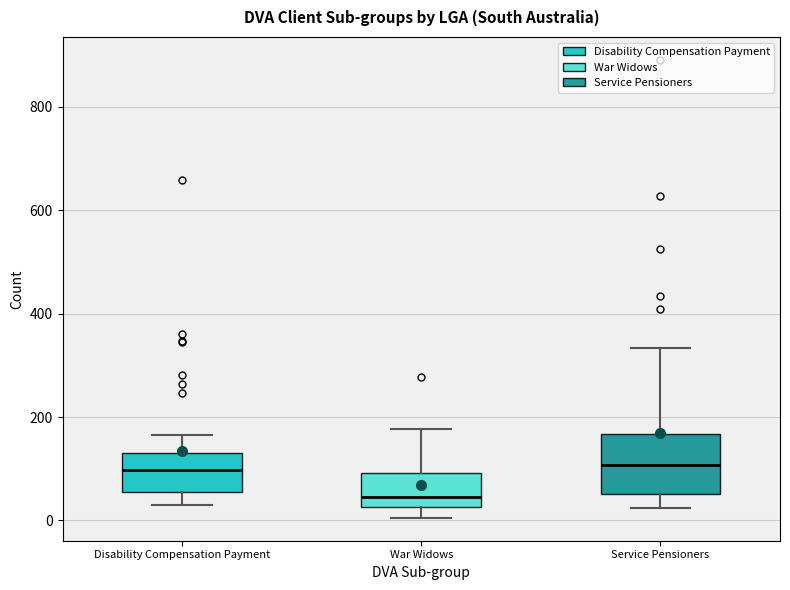

Reading left to right, read every box against the y-axis: the position of its median line, the range the box covers, and the ends of its whiskers. The values are not printed on the chart, so give them approximately, as read against the axis.

Disability Compensation Payment: median 100, box 60 to 140, whiskers 40 to 160
War Widows: median 40, box 20 to 100, whiskers 0 to 180
Service Pensioners: median 100, box 60 to 160, whiskers 20 to 340